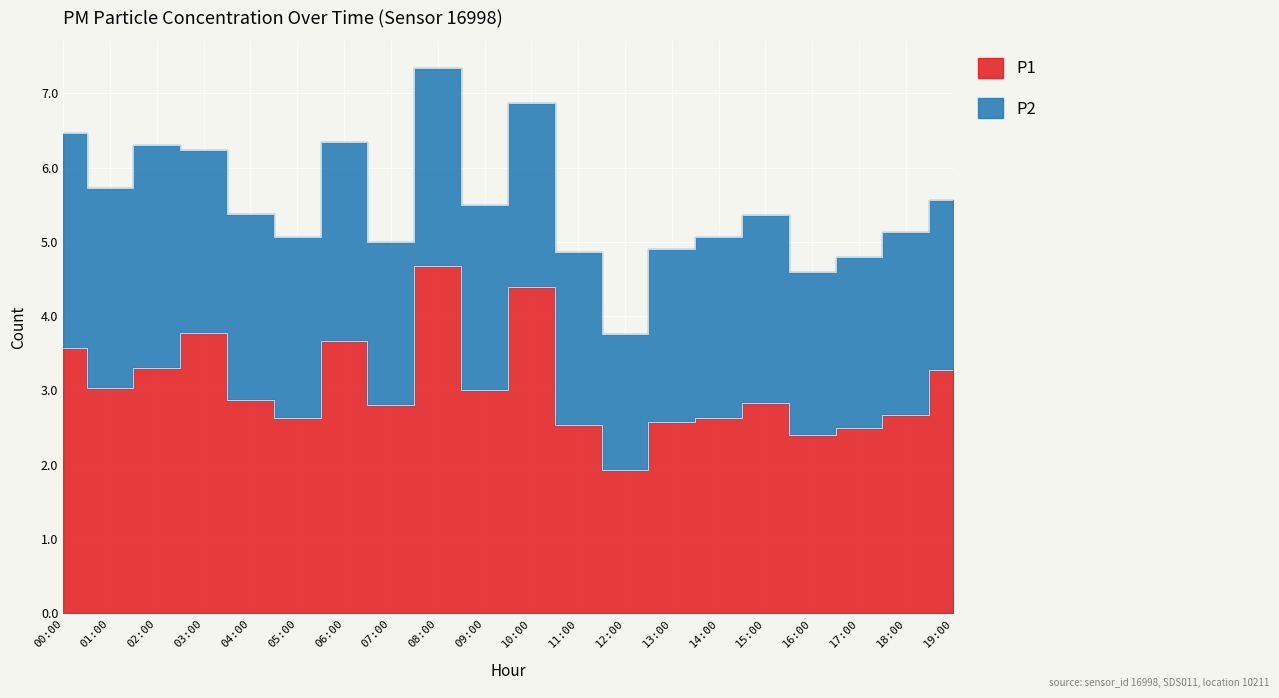

Rank the categories by value from highest to lowest.

08:00, 10:00, 03:00, 06:00, 00:00, 02:00, 19:00, 01:00, 09:00, 04:00, 15:00, 07:00, 18:00, 05:00, 14:00, 13:00, 11:00, 17:00, 16:00, 12:00